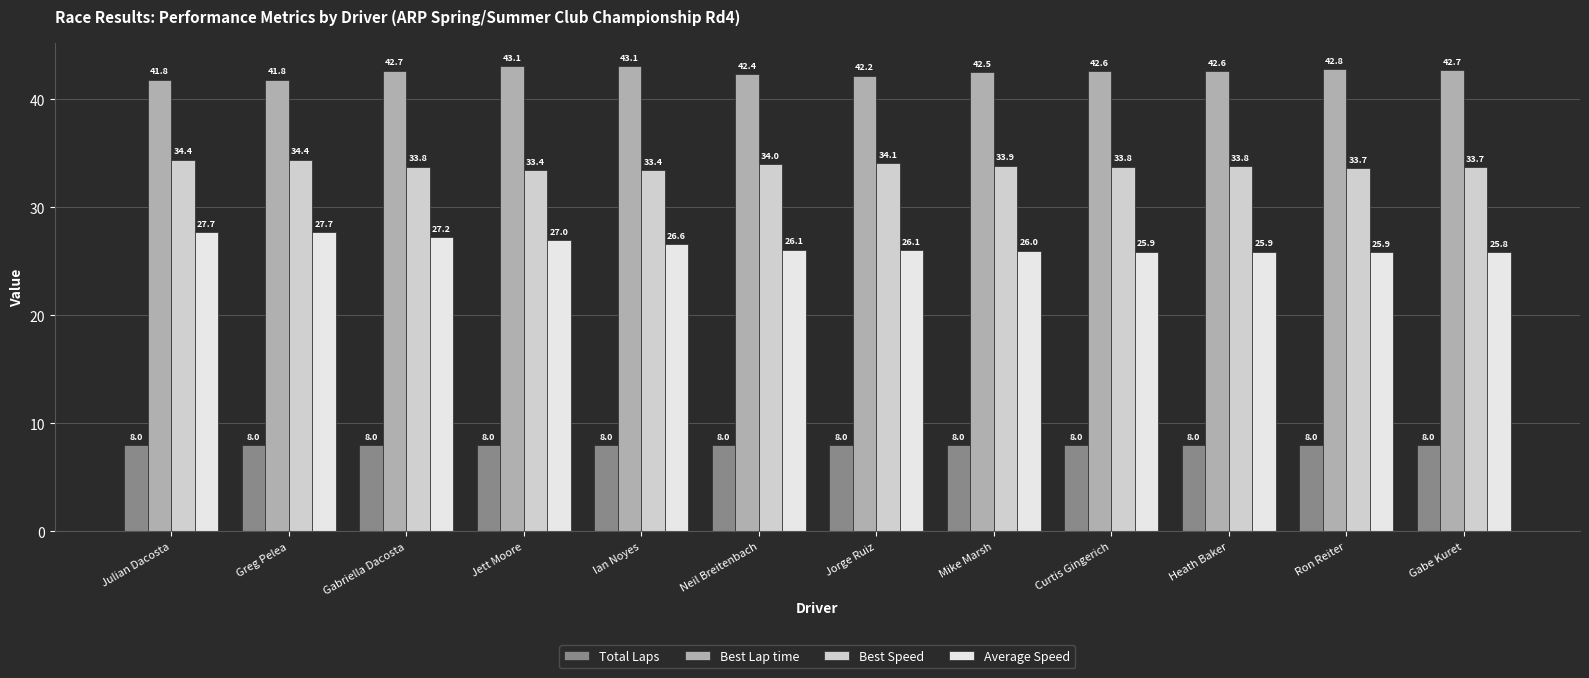

Rank the series by their average value, from highest to lowest.

Best Lap time, Best Speed, Average Speed, Total Laps